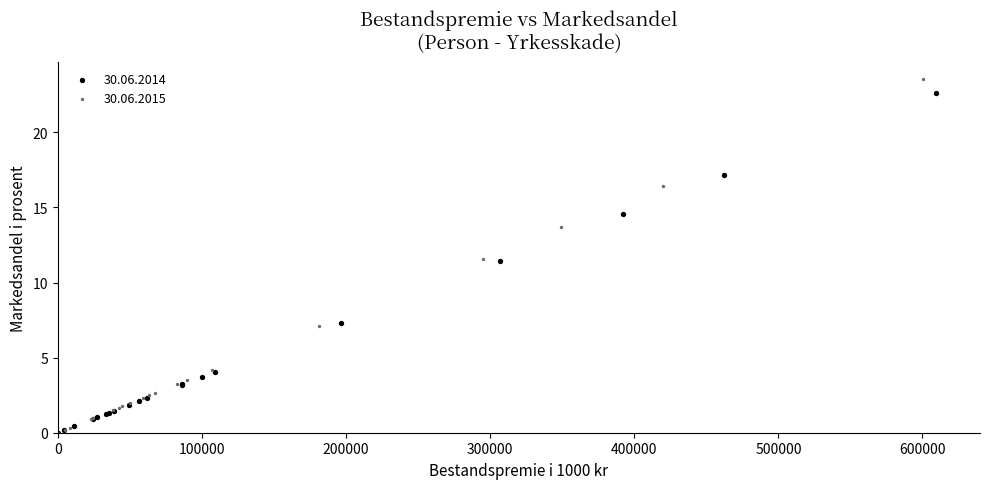

Which series has the largest Y range (max minus min)?

30.06.2015